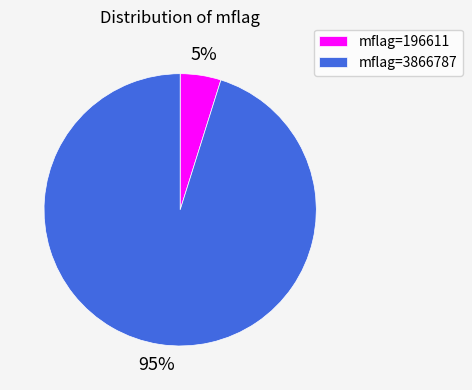

Rank the categories by value from lowest to highest.

mflag=196611, mflag=3866787